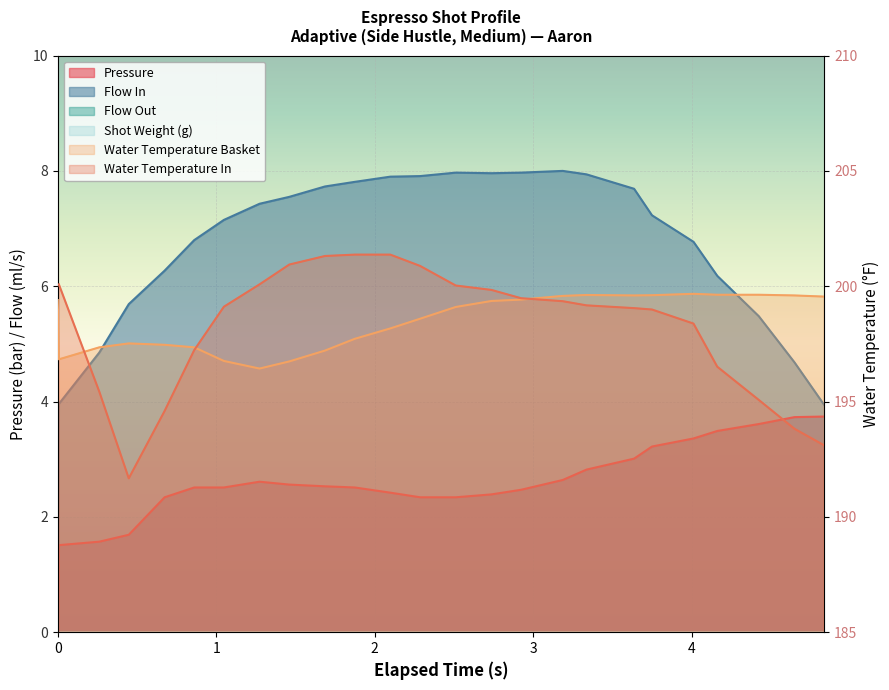

Is the value of water_temperature_basket at 22 greater than the value of pressure at 9?

Yes